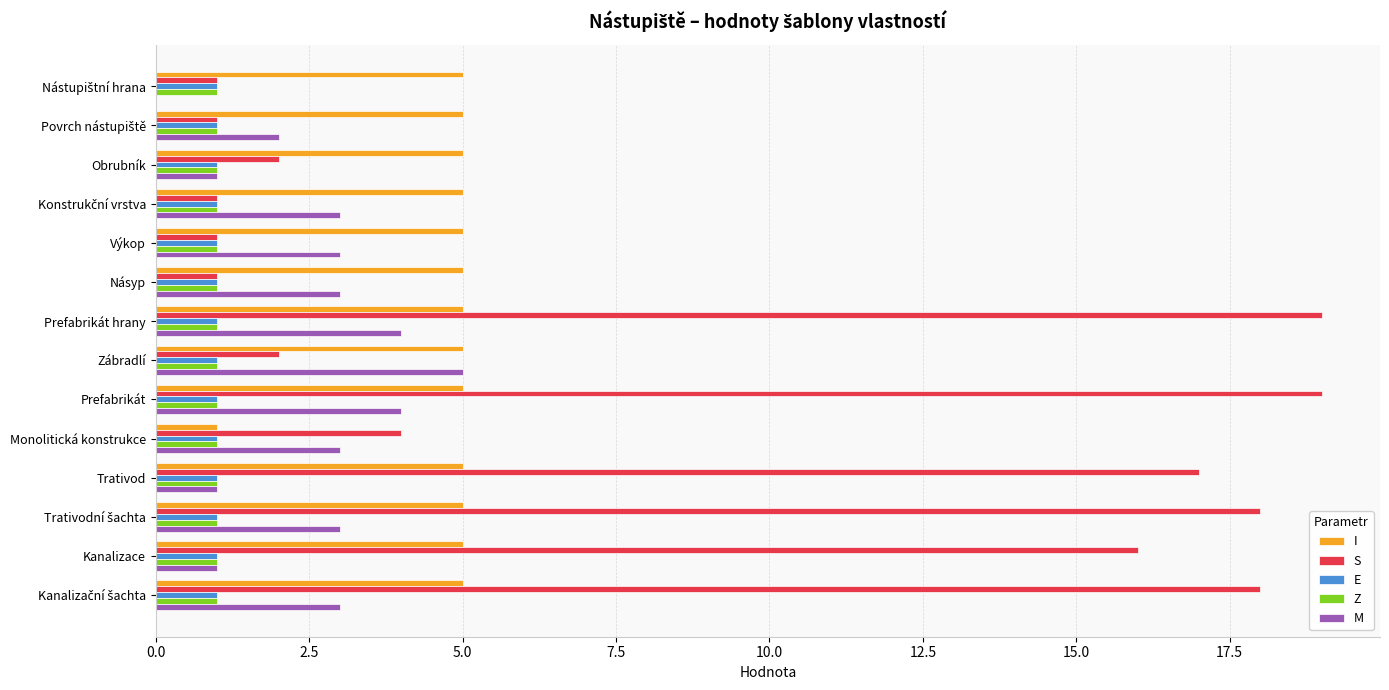

Which series has the largest total across all categories?

S